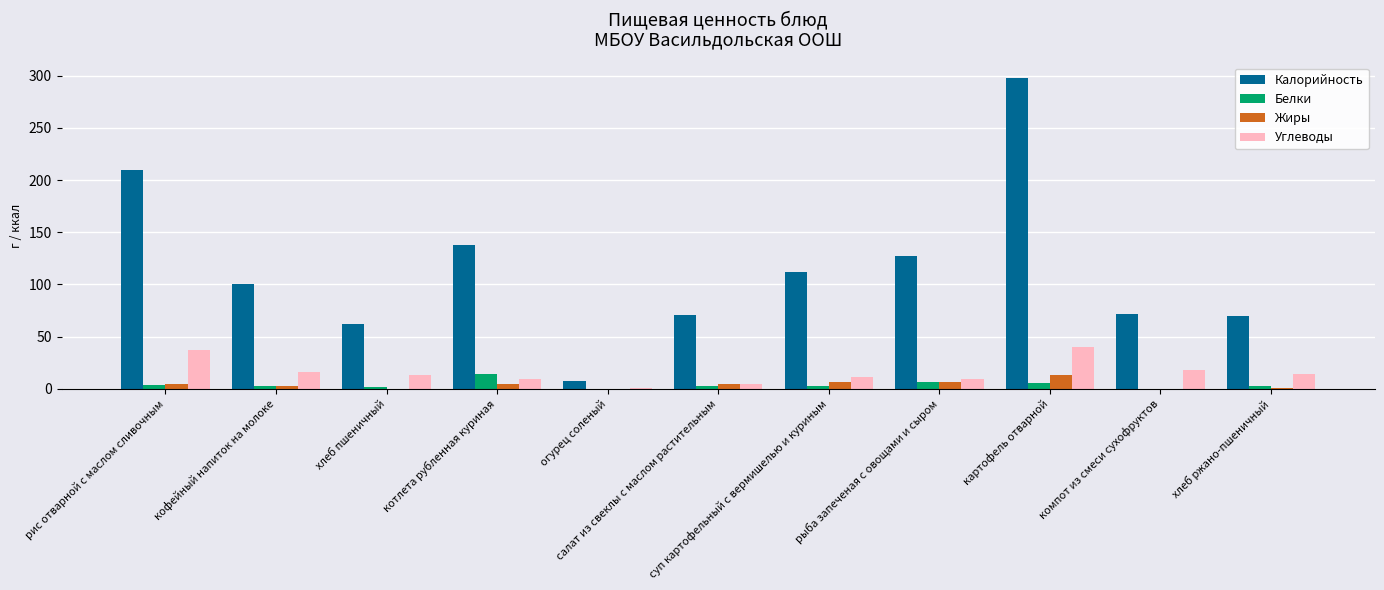

What is the sum of all Белки values?

43.5